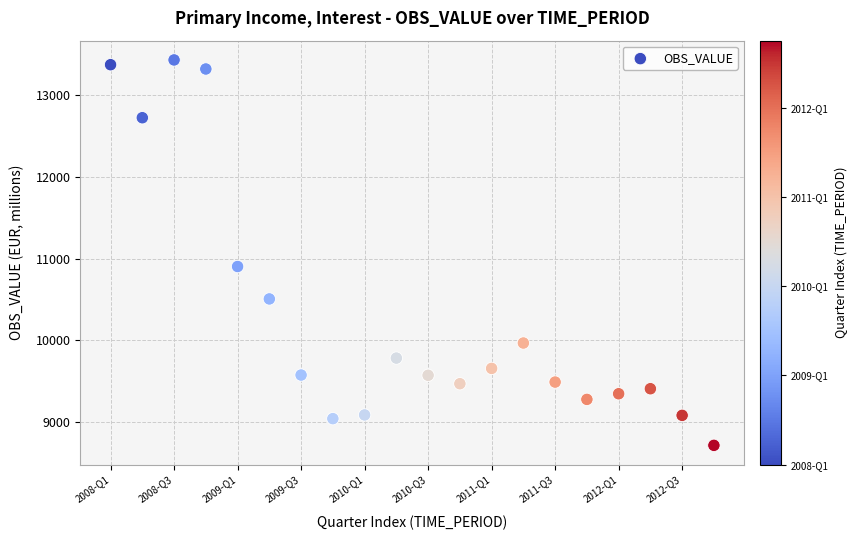

What Y value in the scatter plot is closest to 11072?

10902.9